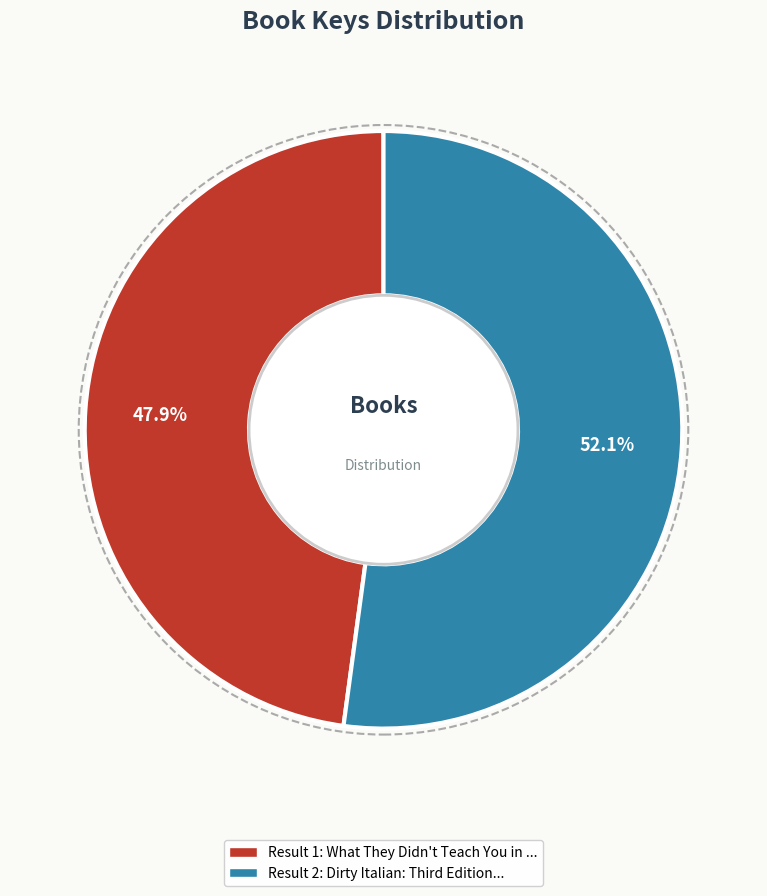

Does any single category account for the majority?

Yes